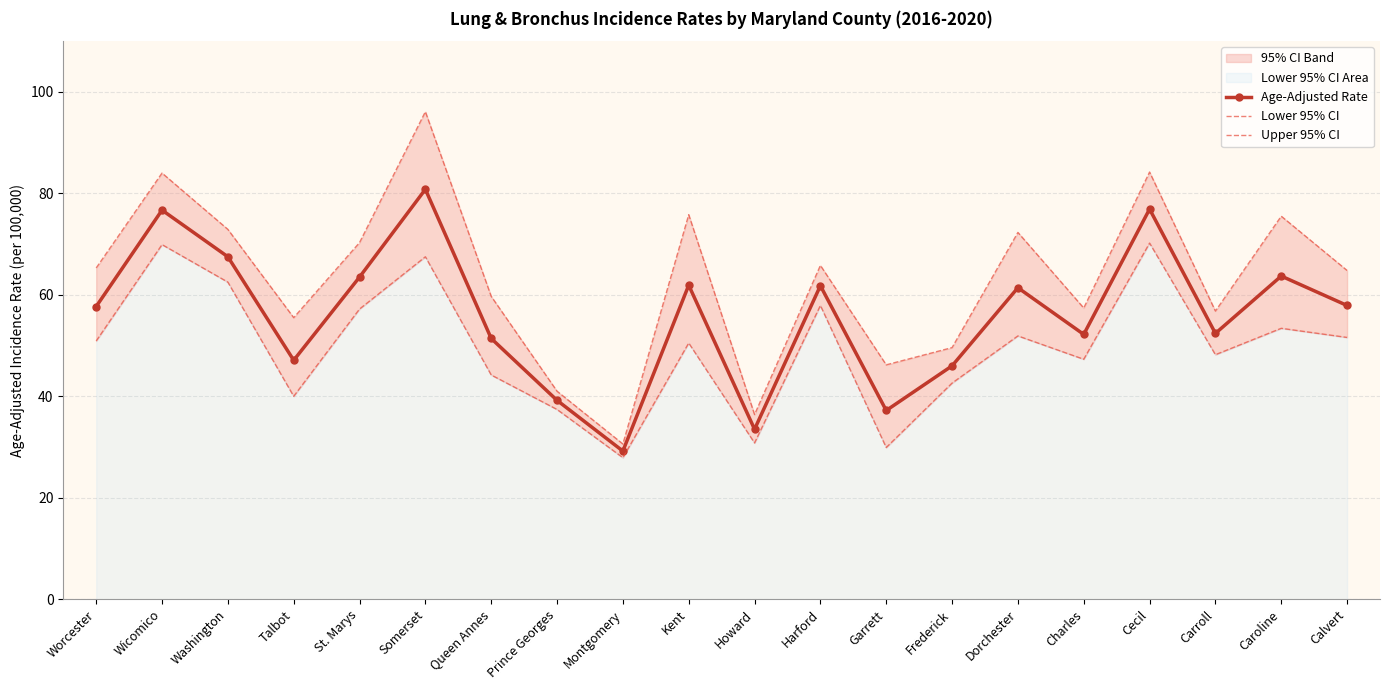

Which series has the largest total across all categories?

Upper 95% CI